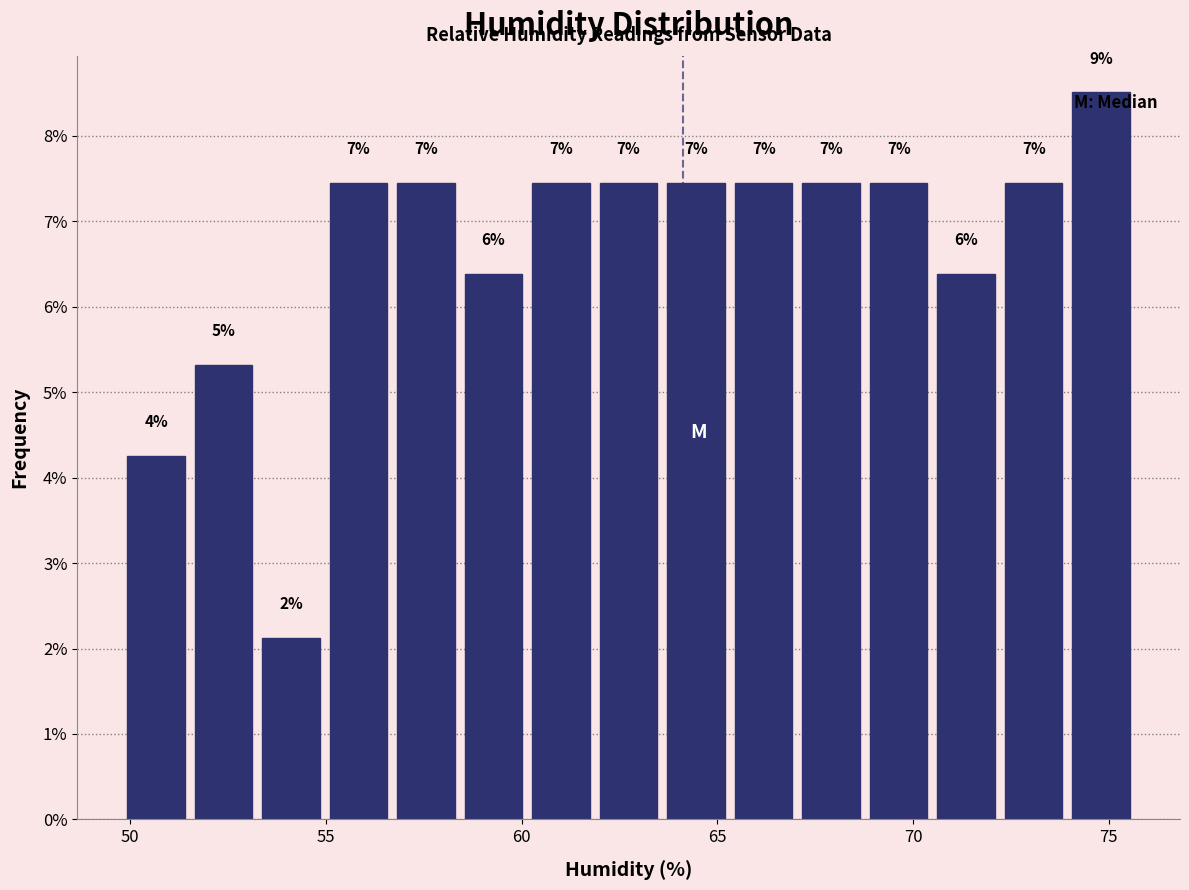

Read against the x-axis, roughly where is the centre of the tallest bar?

75.0